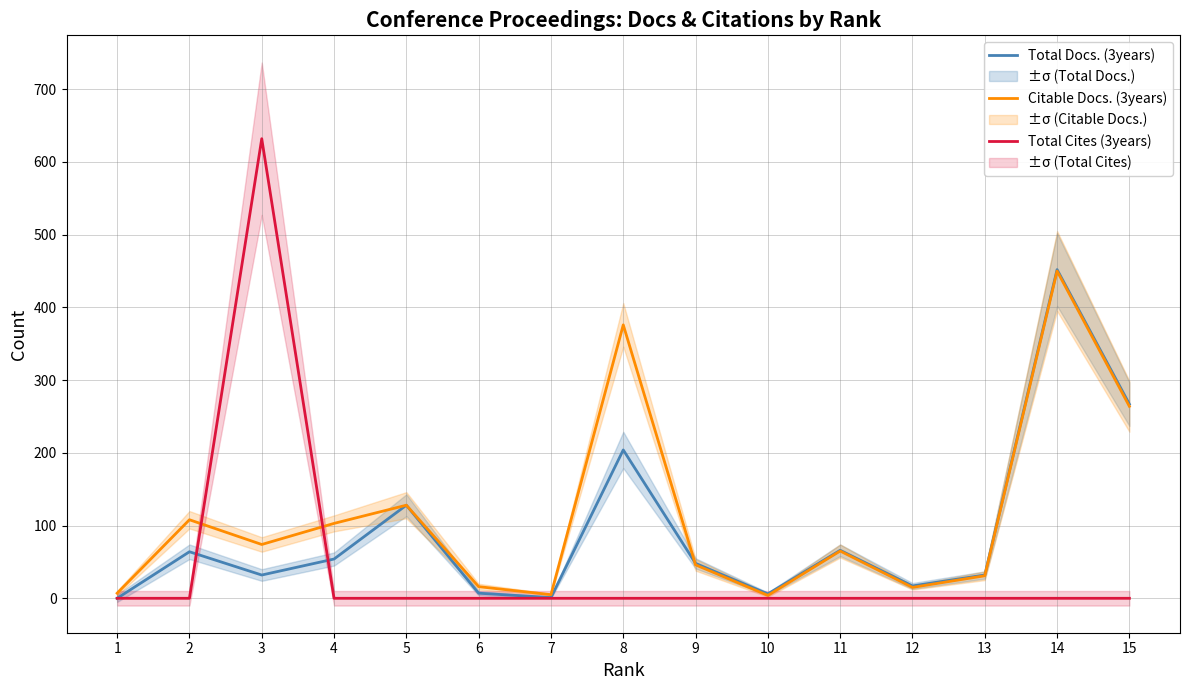

The Total Cites (3years) series shows 0 at 9. True or false?

True